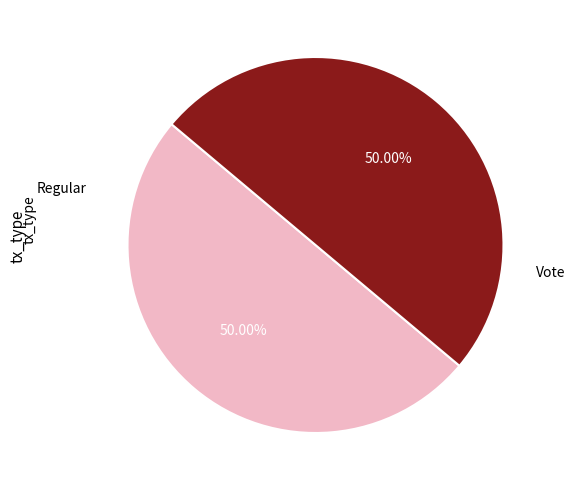

Which category has the smallest portion of the pie?

Regular